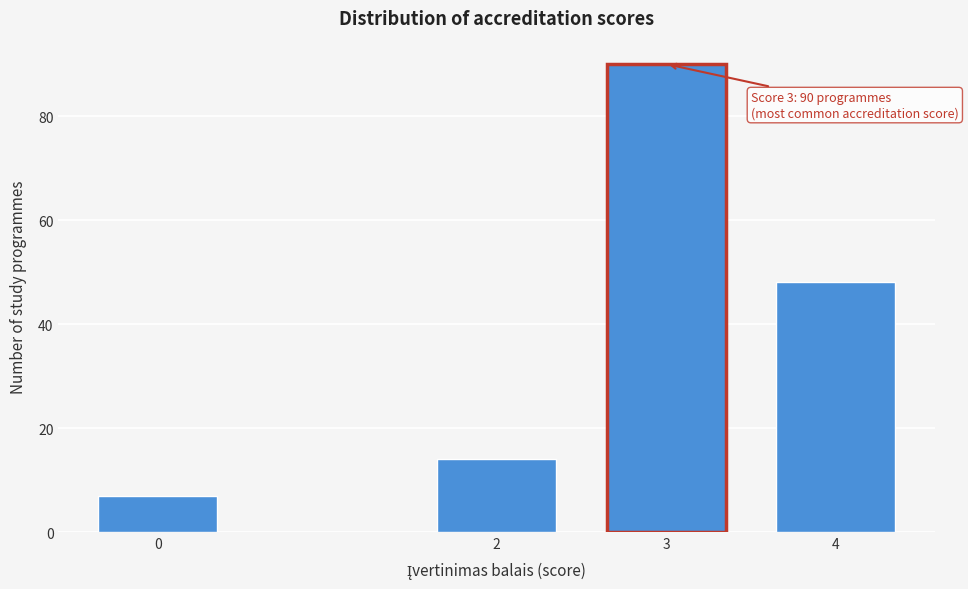

Reading left to right, extract all data points from this chart.

0=7	2=14	3=90	4=48